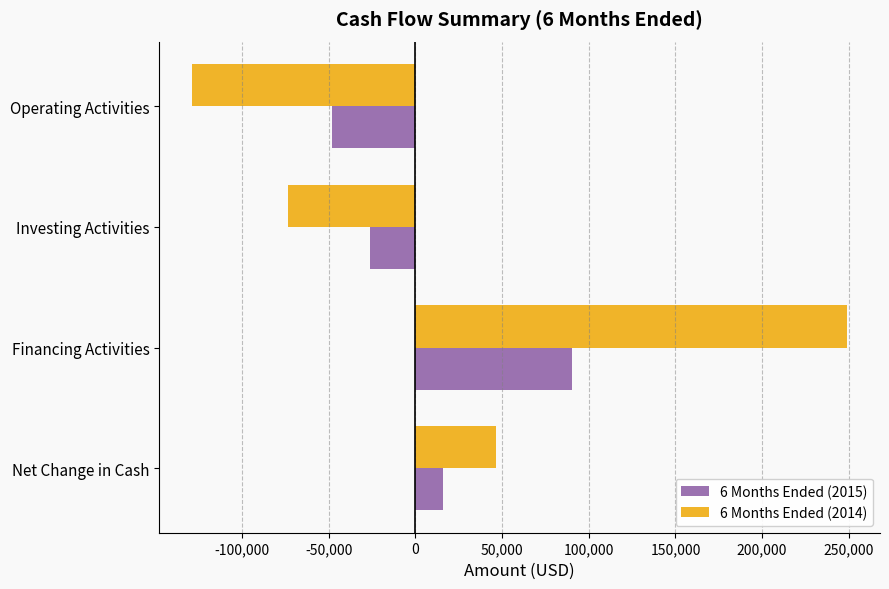

The value of 6 Months Ended (2015) at Financing Activities is 90163. True or false?

True